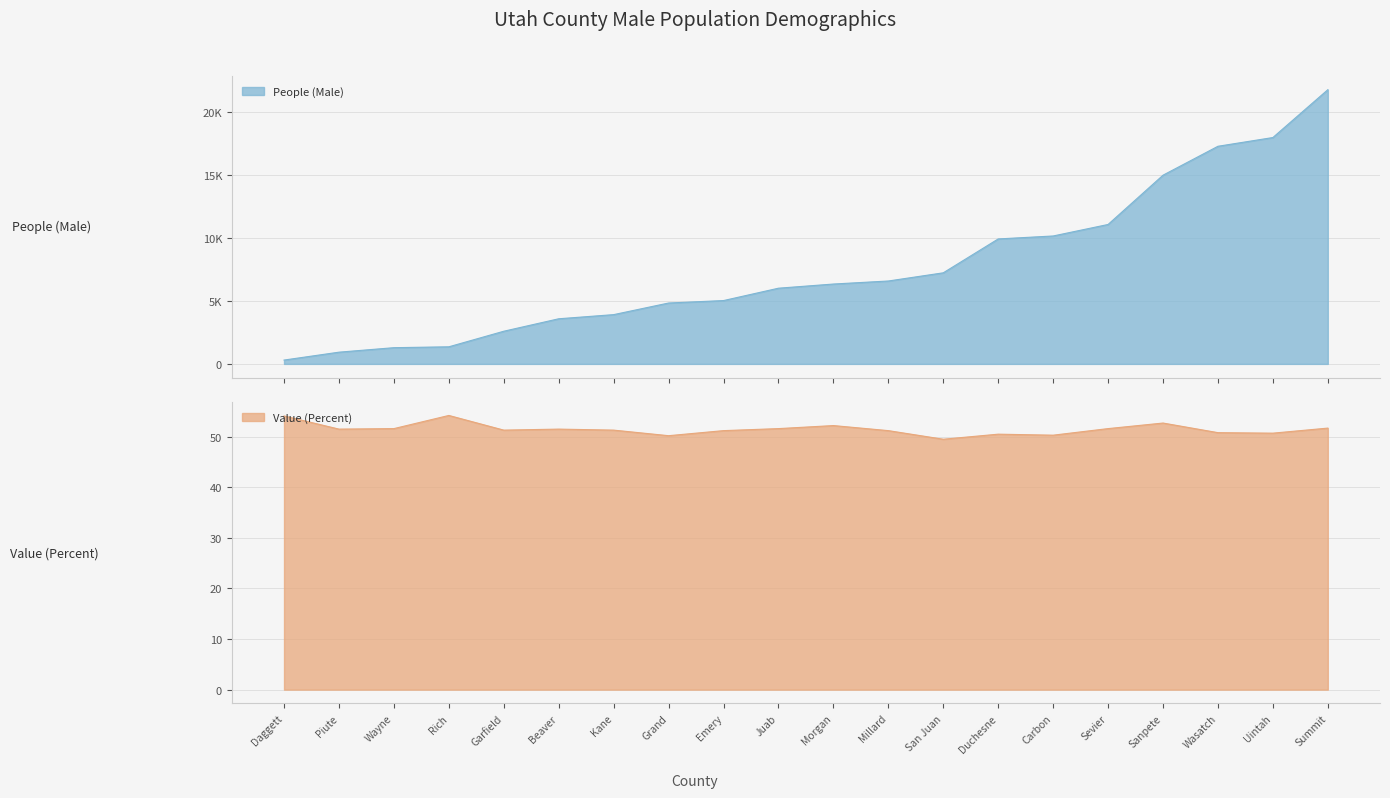

What are all the series names shown in the legend?

People (Male), Value (Percent)